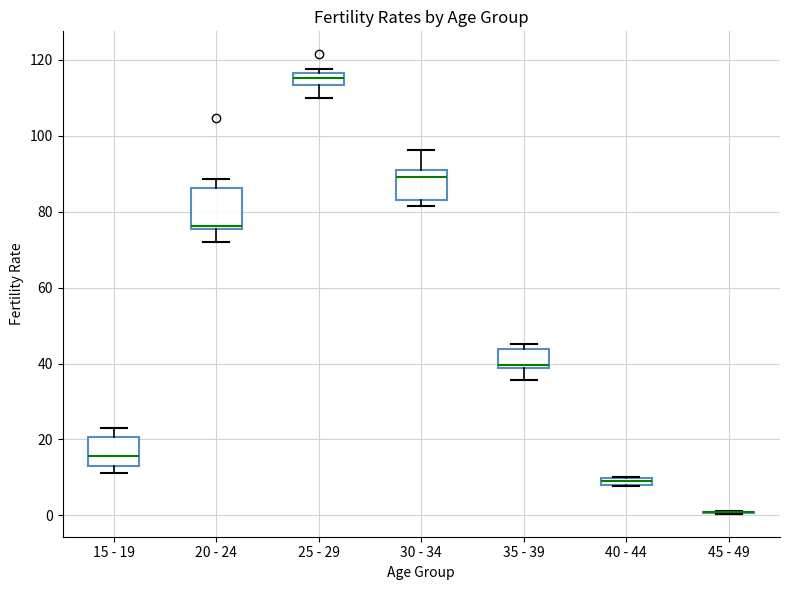

Where is the lower edge of the box for 20 - 24 on the y-axis? The values are not printed on the chart, so give them approximately, as read against the axis.

76